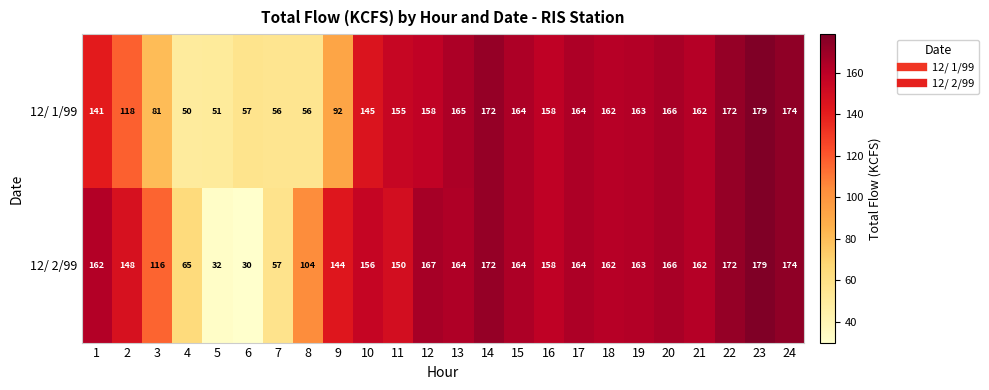

Rank the series by their average value, from lowest to highest.

12/ 1/99, 12/ 2/99